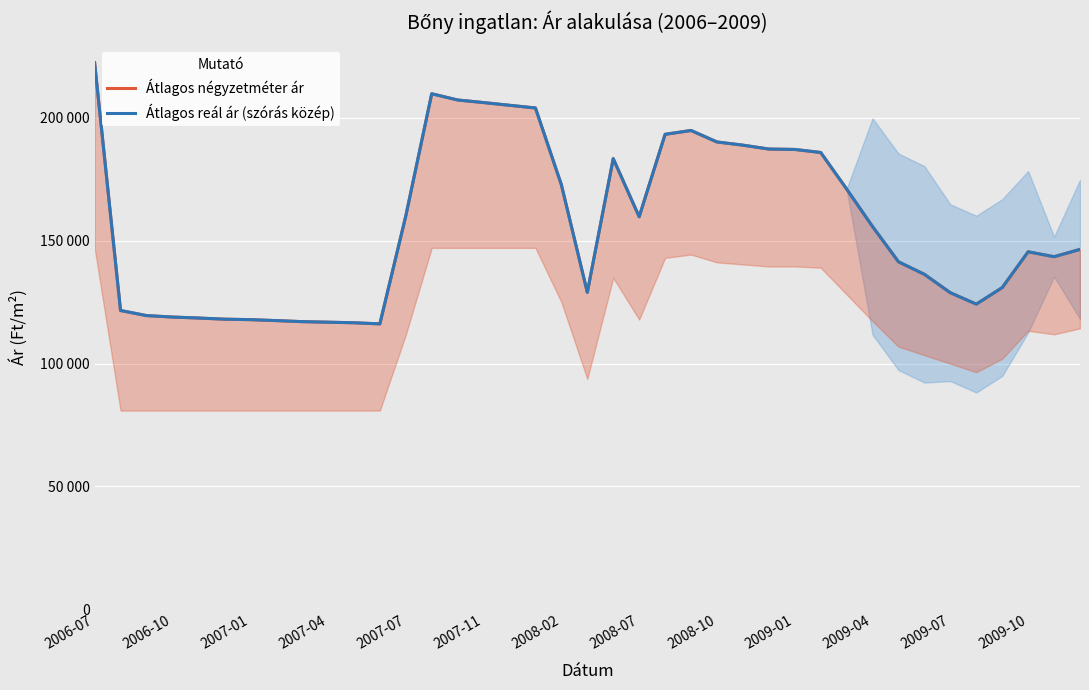

Does the chart display data point markers on the line(s)?

No